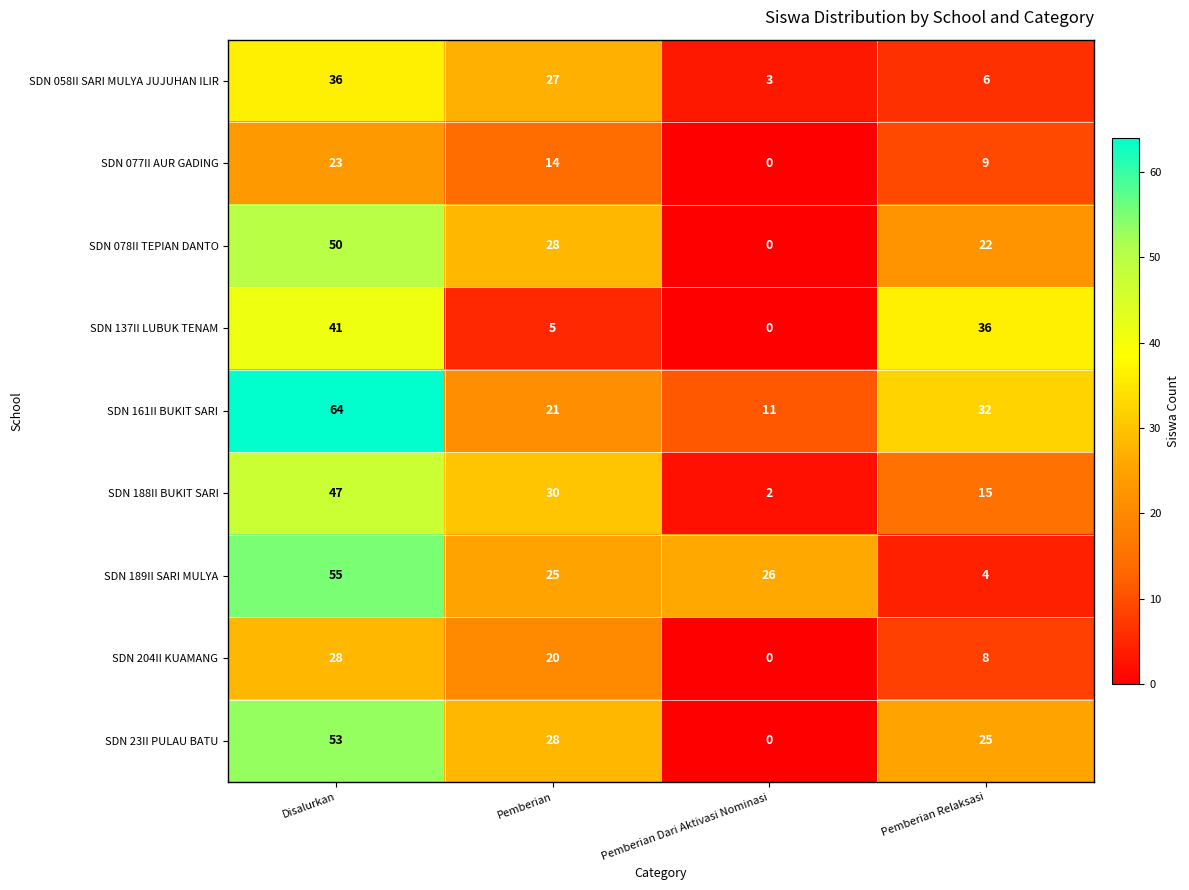

What is the difference between the maximum and minimum values in the SDN 137II LUBUK TENAM series?

41